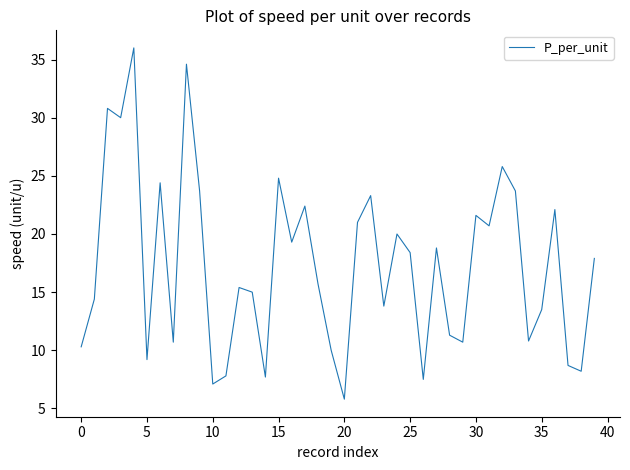

What is the maximum value shown in the chart?

36.0